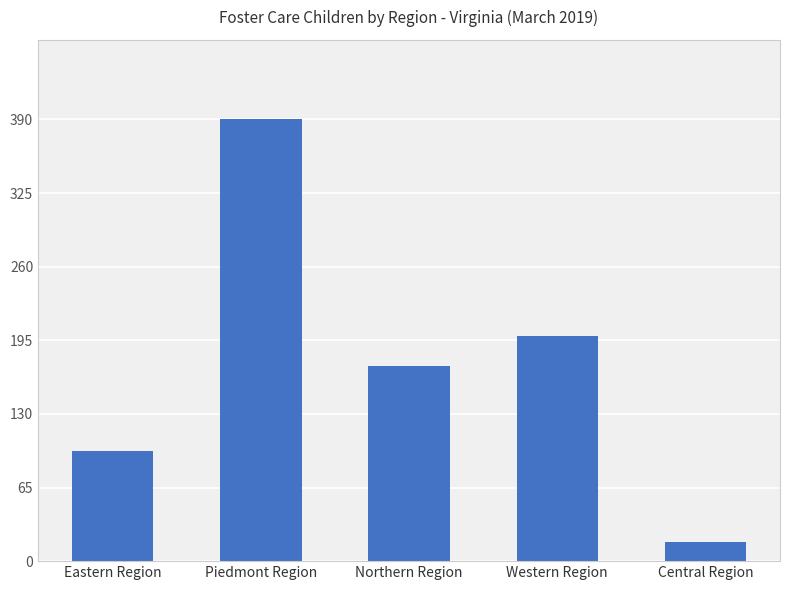

Reading left to right, what are all the values shown in this chart?

Eastern Region=97	Piedmont Region=390	Northern Region=172	Western Region=199	Central Region=17